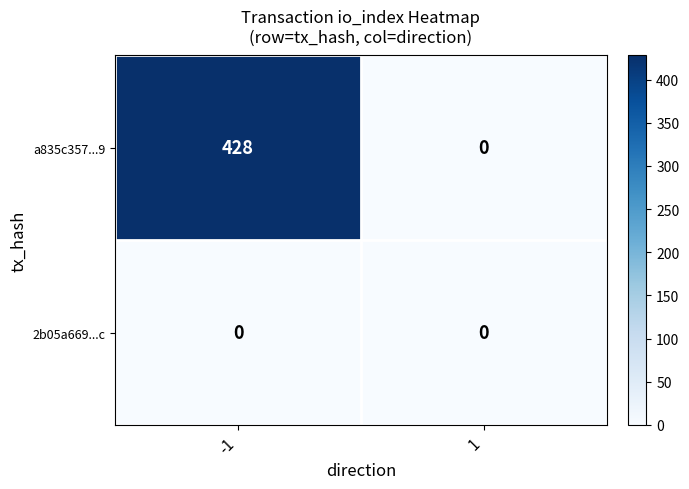

List the series in order of their overall mean, highest first.

a835c357...9, 2b05a669...c